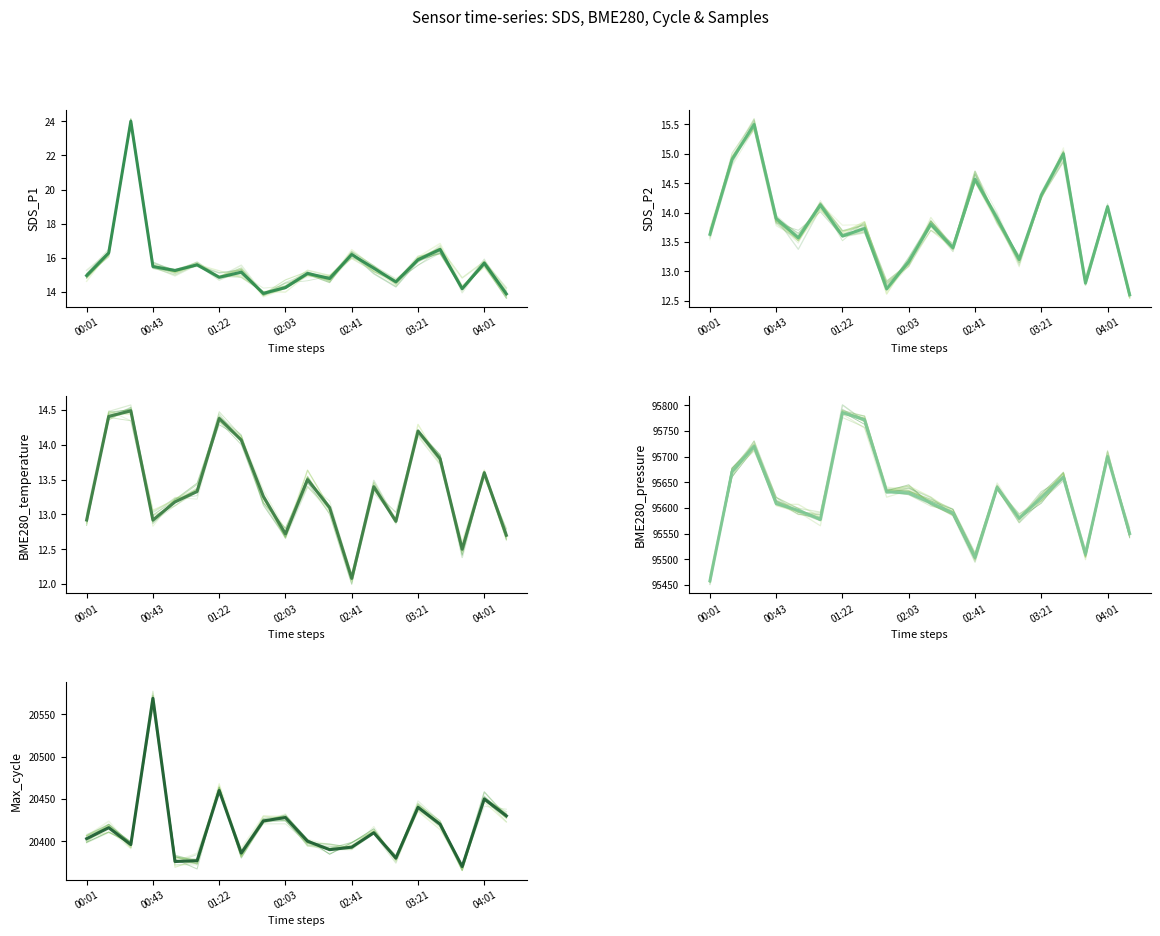

What are all the series names shown in the legend?

SDS_P1, SDS_P2, BME280_temperature, BME280_pressure, Max_cycle